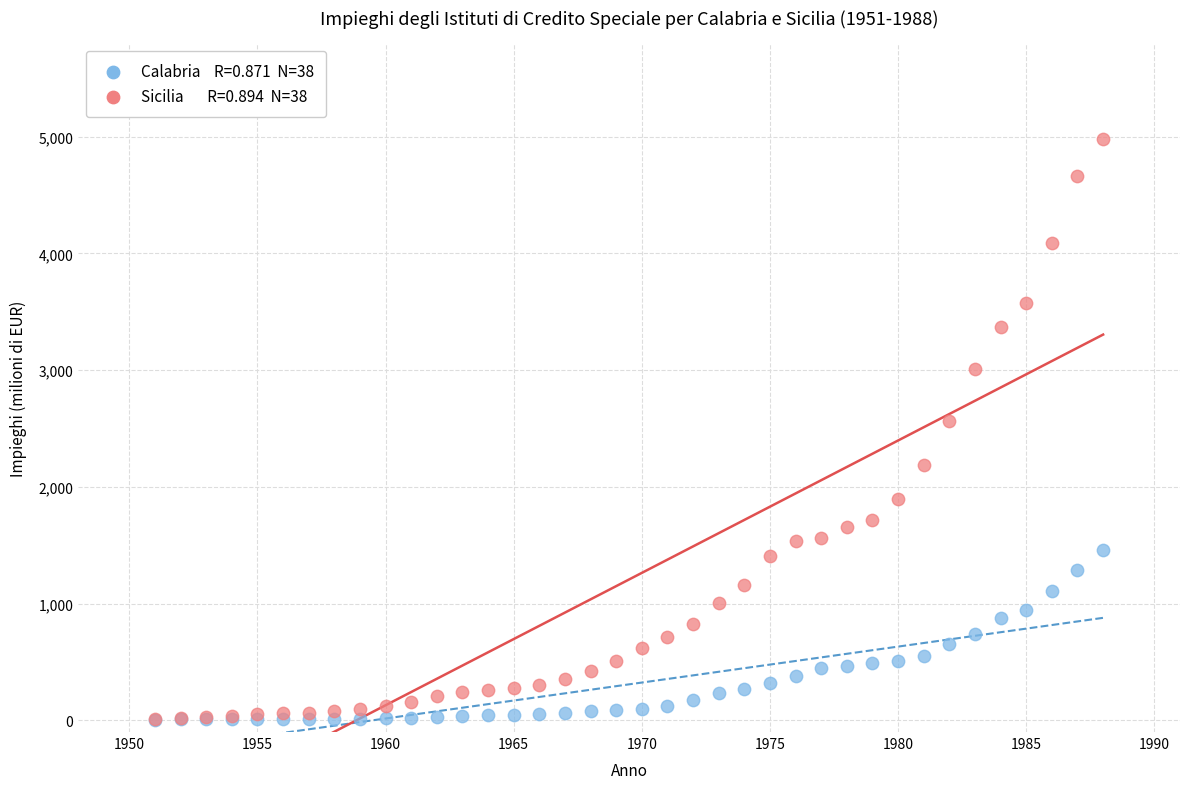

Across all series, what Y value is closest to 2490?

2567.3